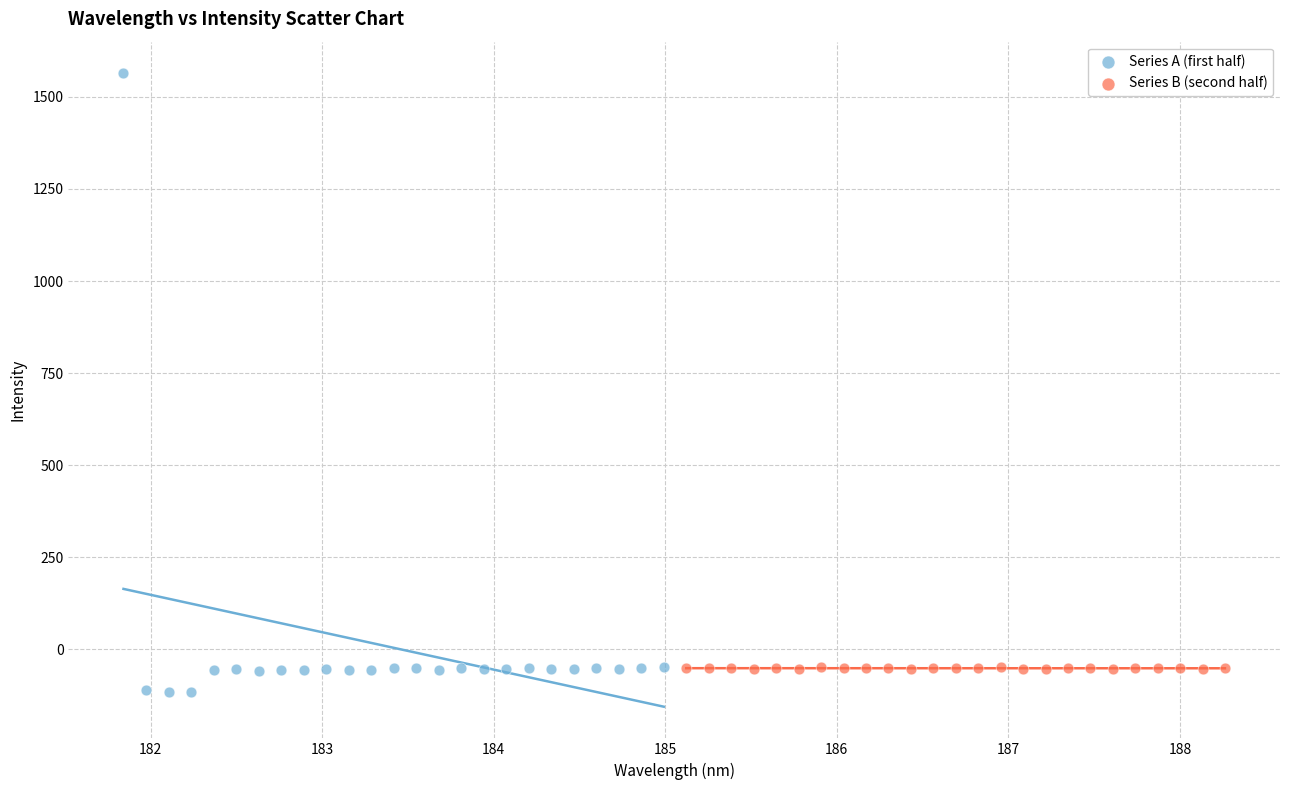

What are all the series names shown in the legend?

Series A (first half), Series B (second half)